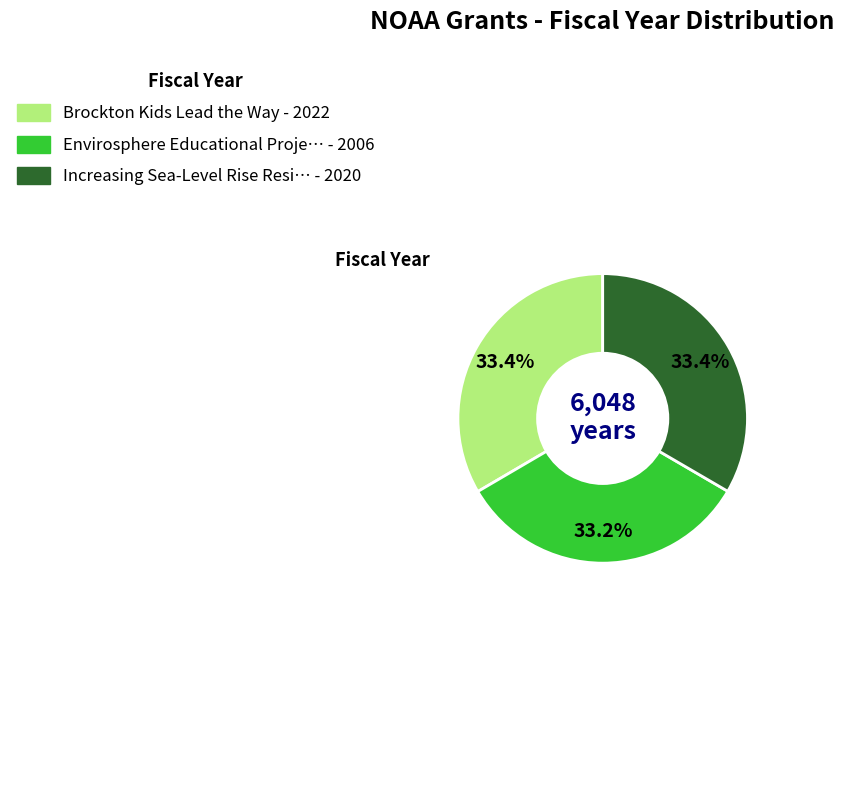

Is there a majority slice in this chart?

No